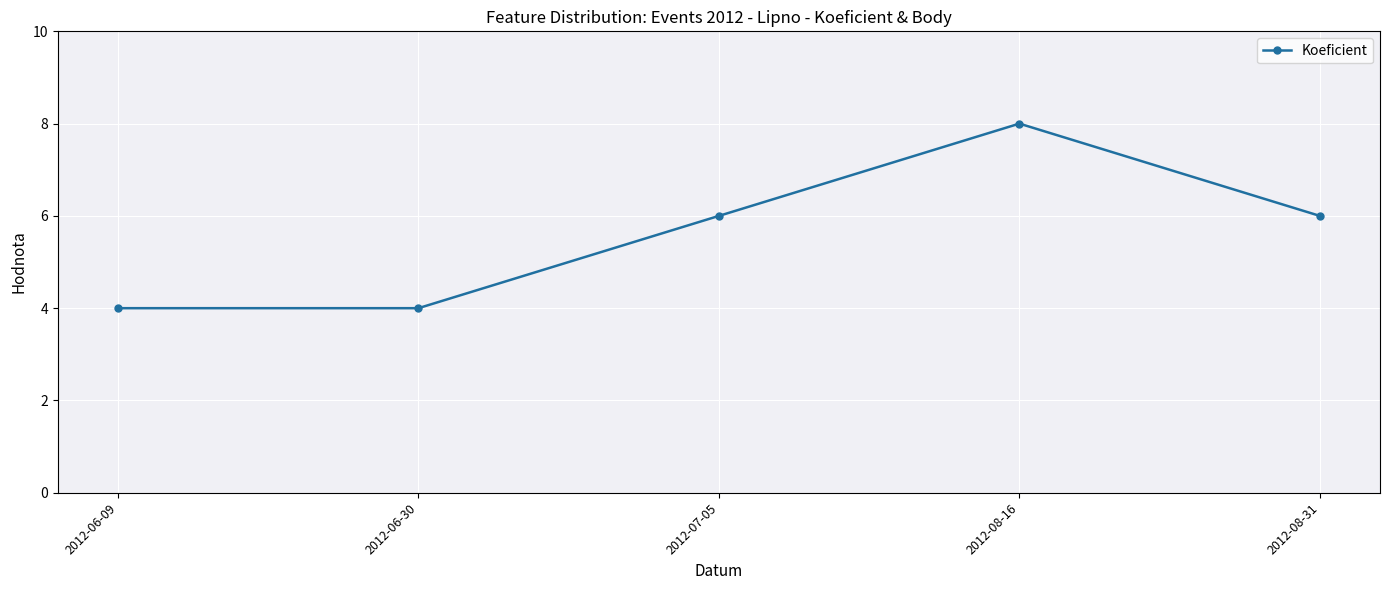

Count the values in the range 4 to 6.

4